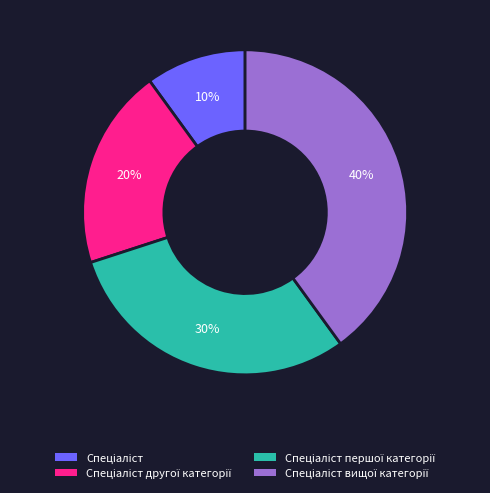

To the nearest percent, what is the difference between the largest and smallest slice percentages?

30%